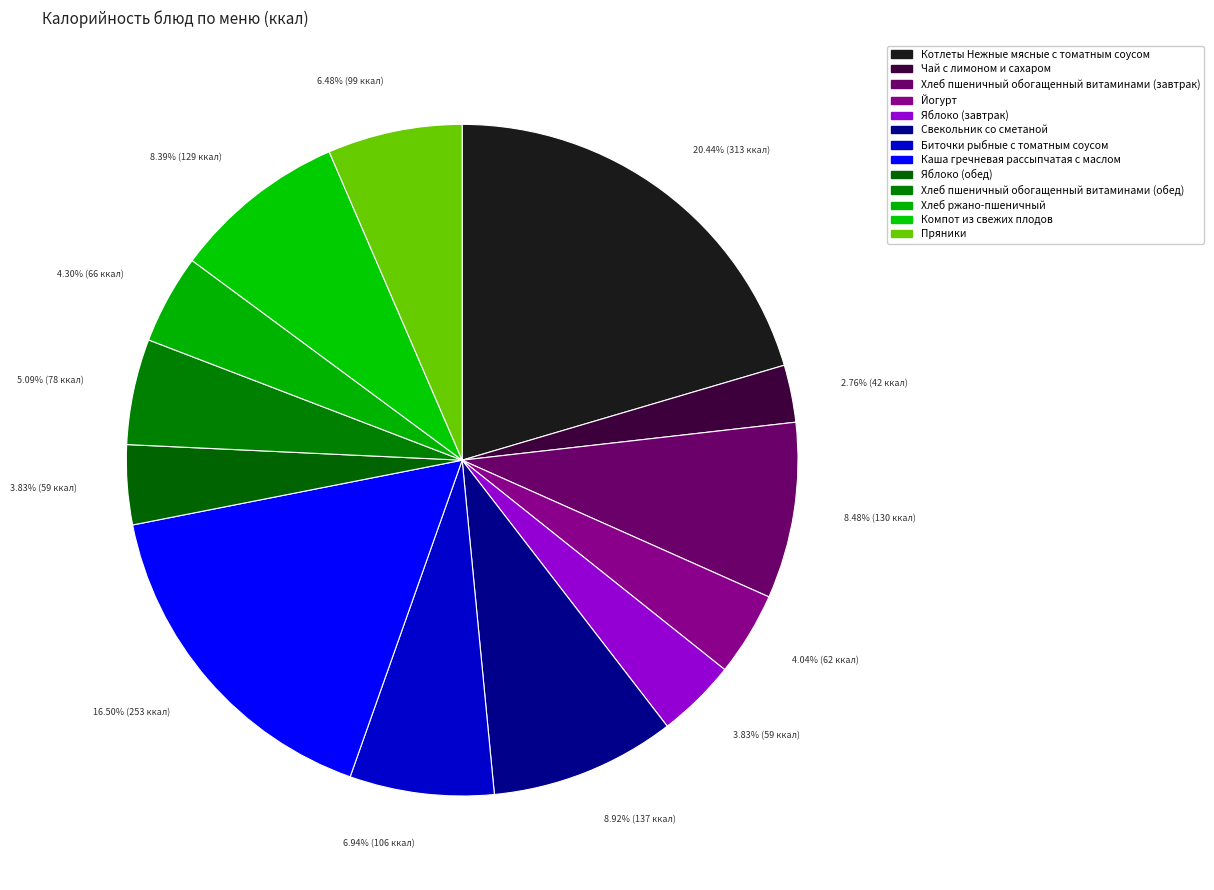

How many slices are in this pie chart?

13